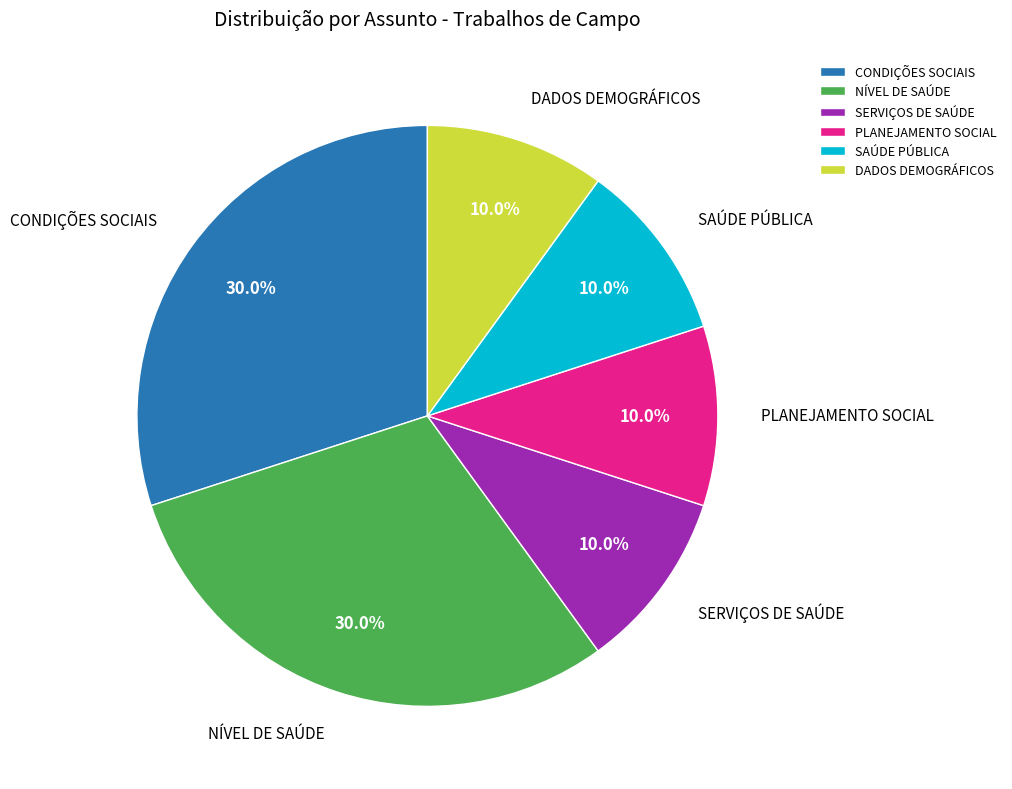

Is there a majority slice in this chart?

No